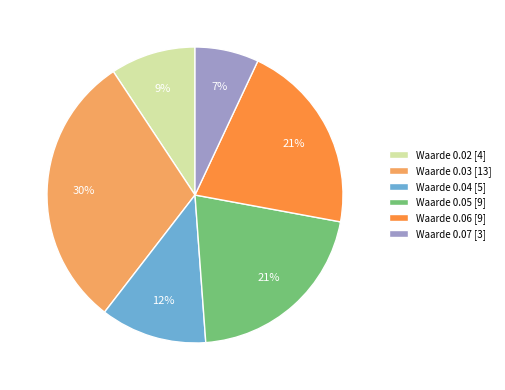

What is the smallest slice in the pie chart?

Waarde 0.07 [3]